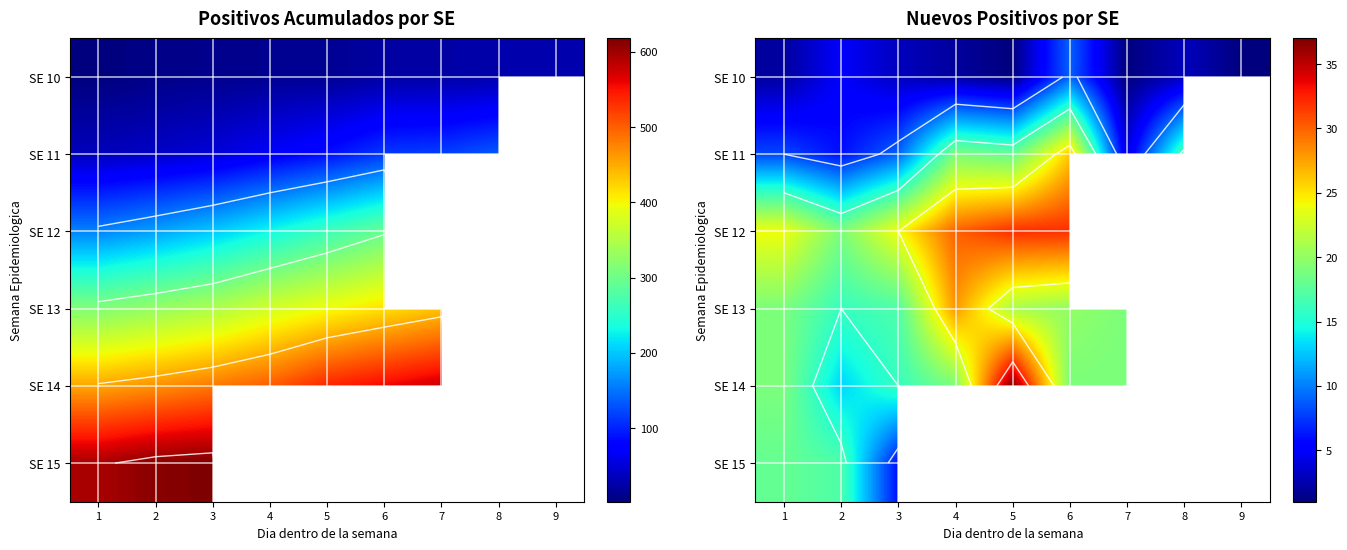

Which label corresponds to the smallest value in the chart?

5